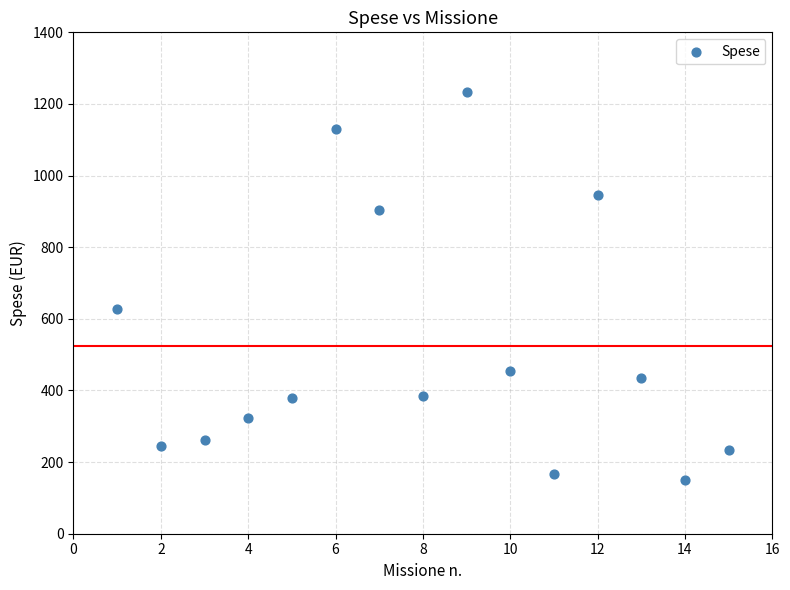

What is the range of X values (max minus min)?

14.0